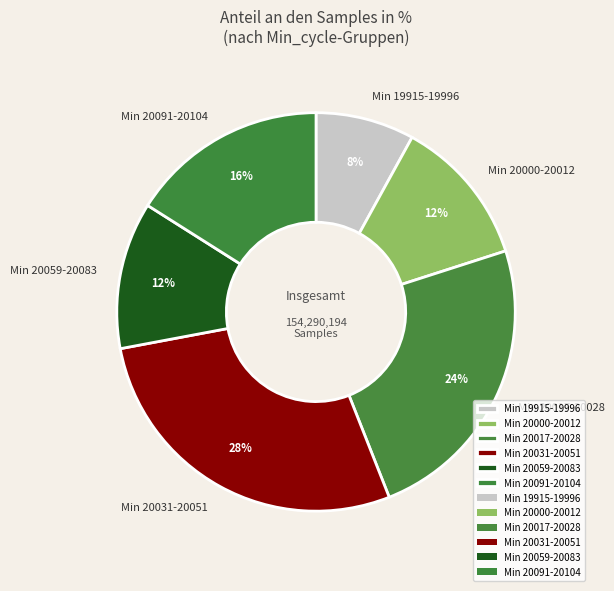

Which category has the smallest portion of the pie?

Min 19915-19996